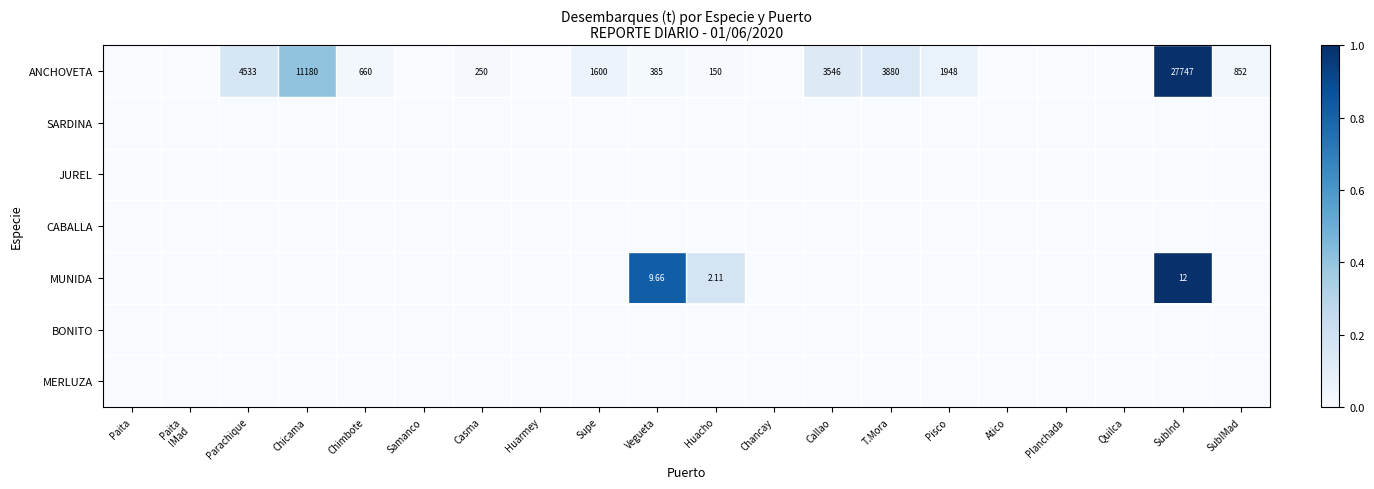

At which category is the sum across all series the highest?

SubInd